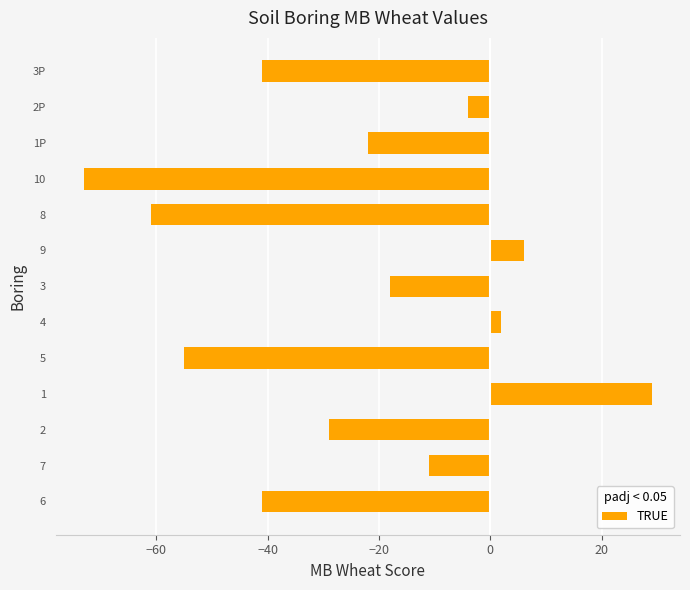

What is the difference between the second highest and minimum values?

79